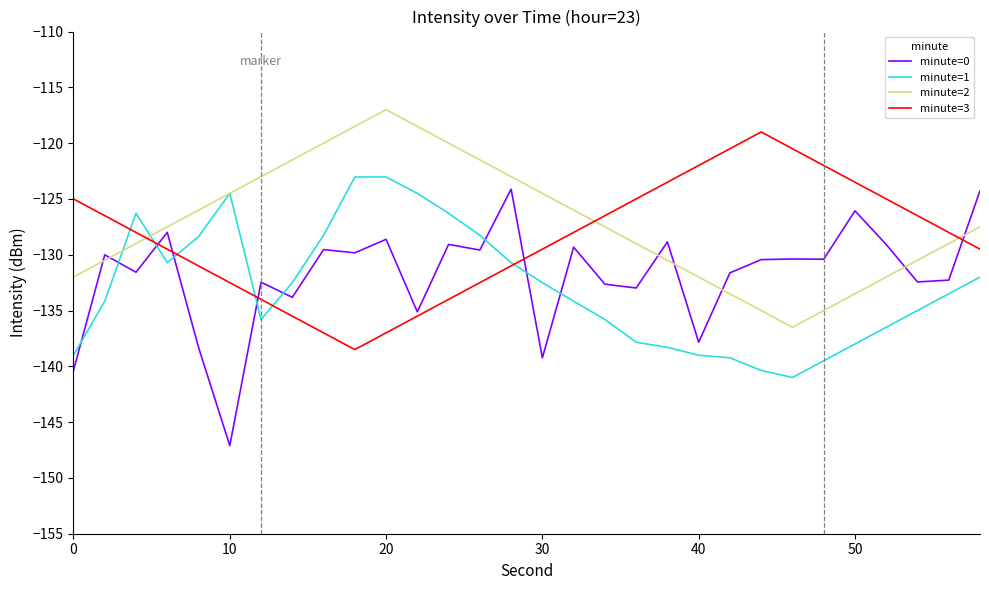

What is the highest value of the minute=2 series?

-117.0